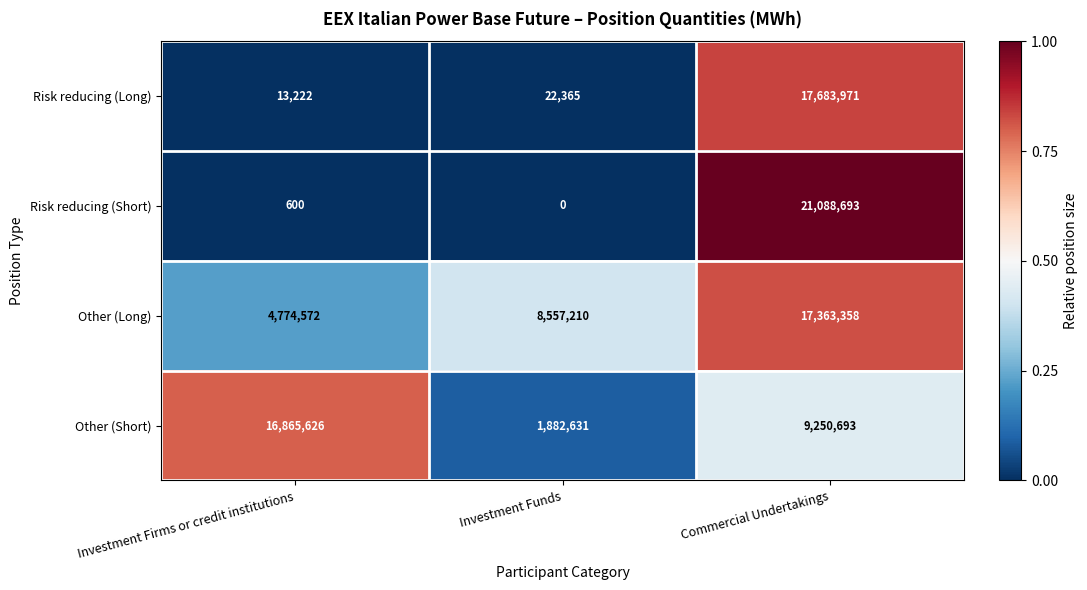

Reading right to left, list all the values displayed in this chart.

Risk reducing (Long): Commercial Undertakings=17683971	Investment Funds=22365	Investment Firms or credit institutions=13222
Risk reducing (Short): Commercial Undertakings=21088693	Investment Funds=0	Investment Firms or credit institutions=600
Other (Long): Commercial Undertakings=17363358	Investment Funds=8557210	Investment Firms or credit institutions=4774572
Other (Short): Commercial Undertakings=9250693	Investment Funds=1882631	Investment Firms or credit institutions=16865626